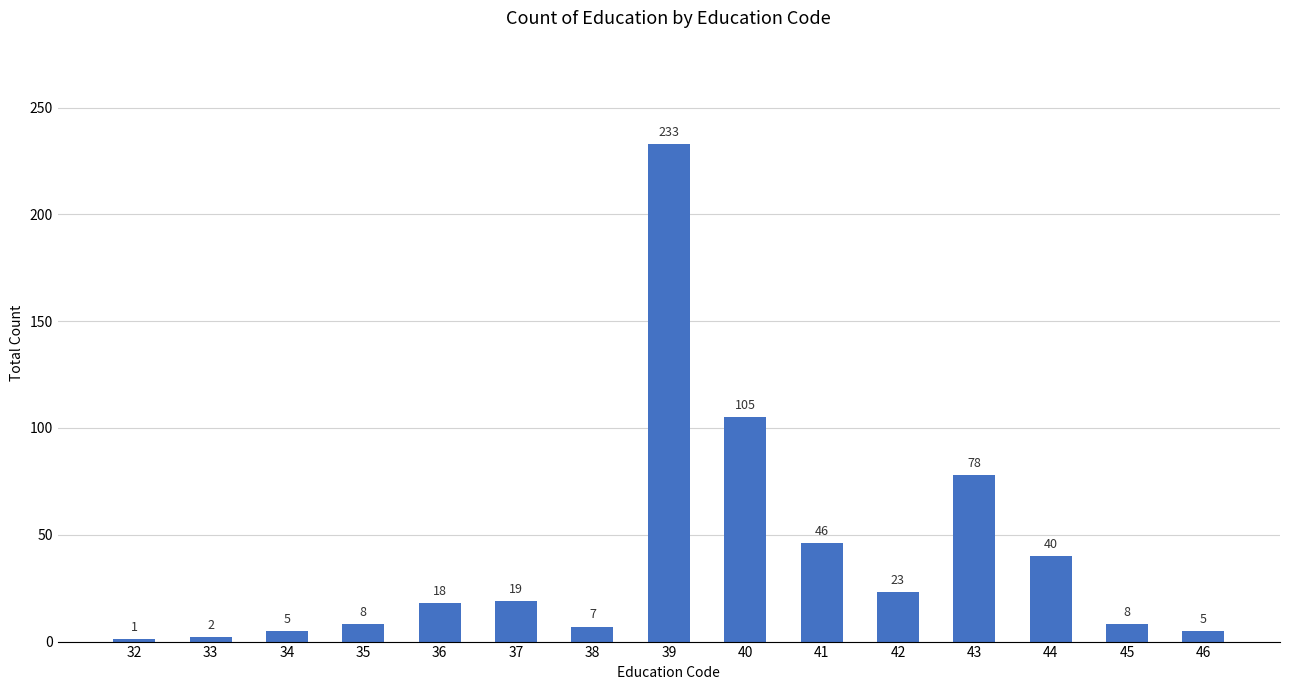

Are the bars horizontal?

No